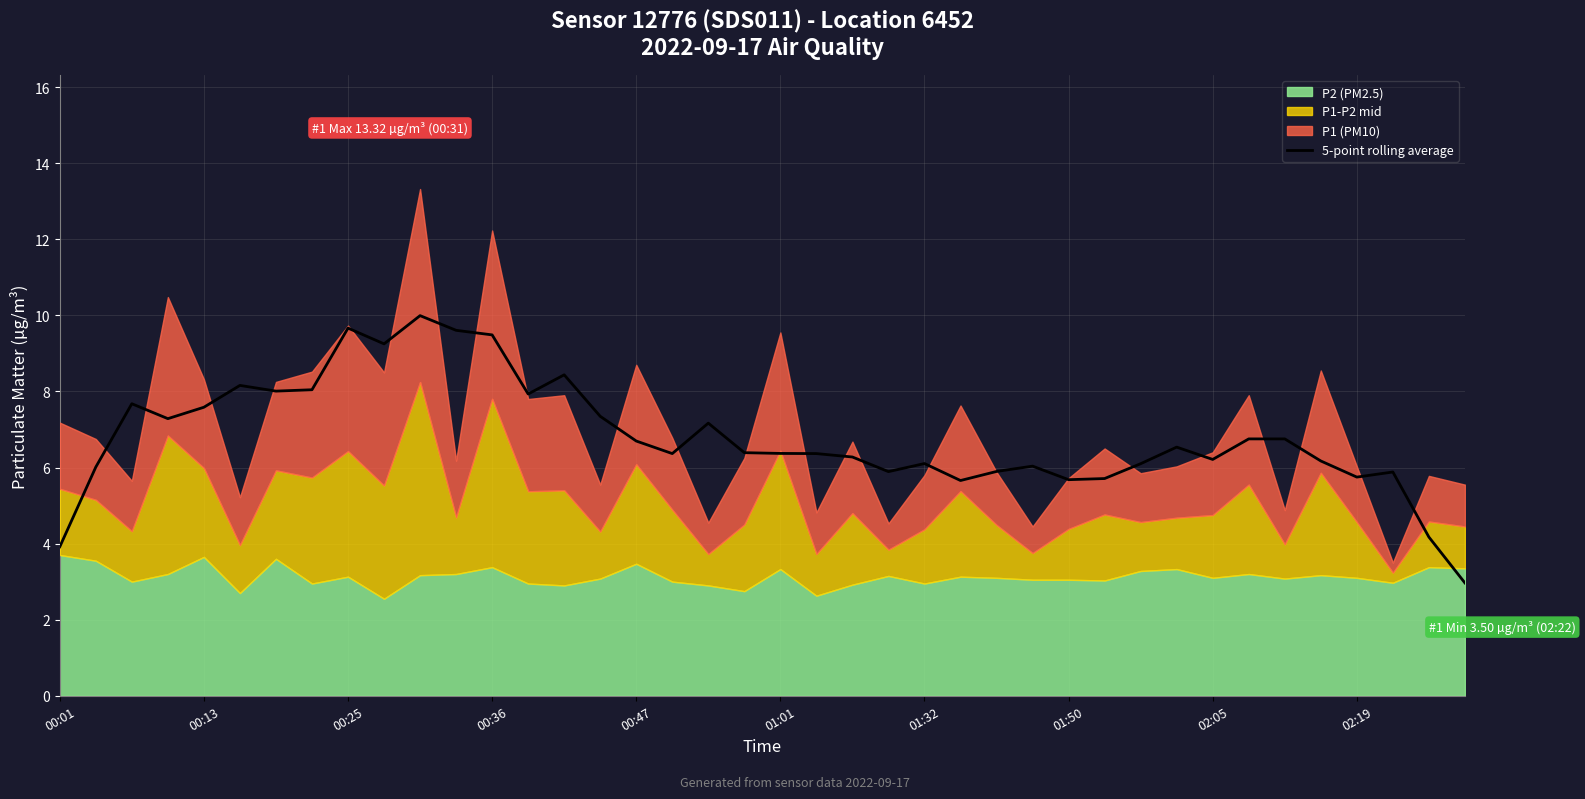

How many interior local valleys (lower than both neighbors) does the data have?

10